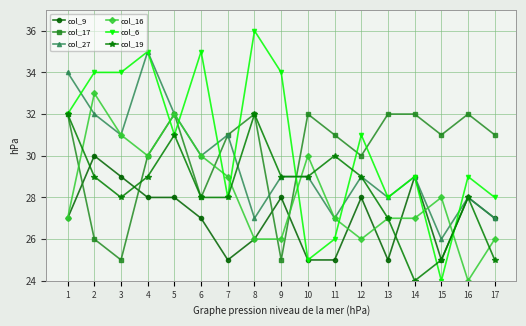

True or false: col_17 has more than 1 points higher than both neighbors.

True